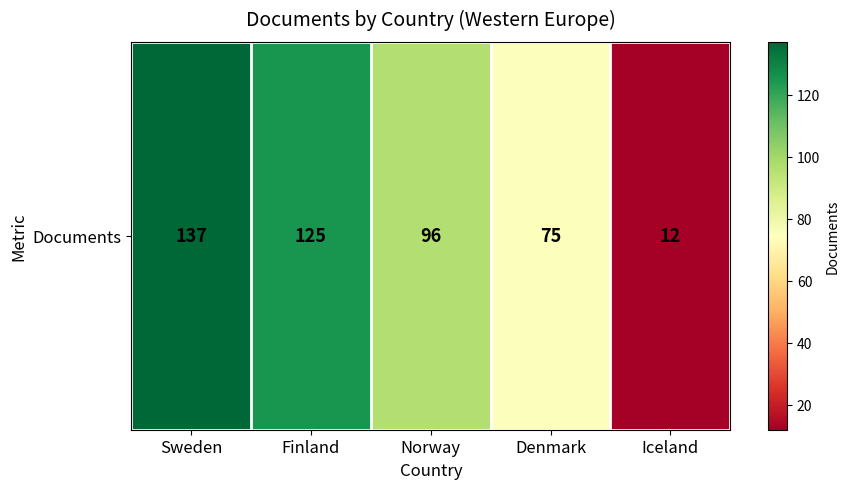

What value does the data have at Denmark, to the nearest 5?

75